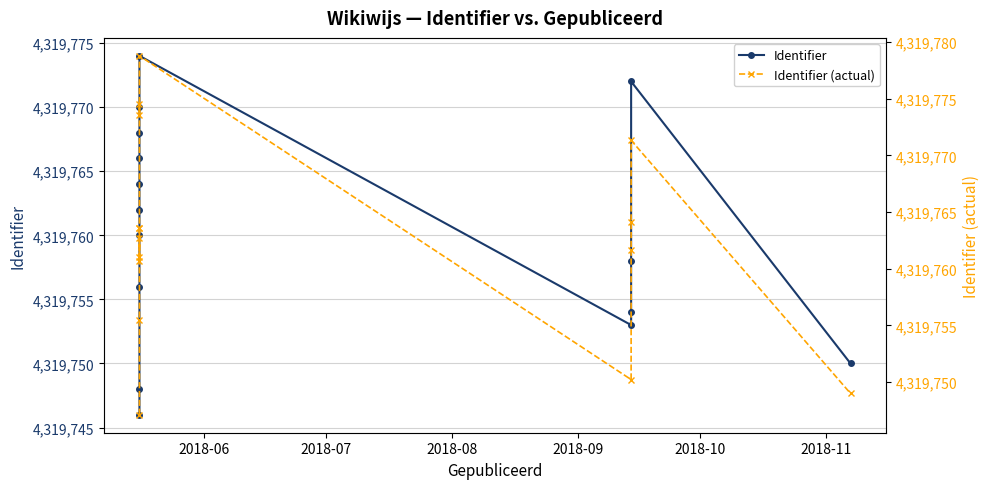

Reading right to left, extract all data points from this chart.

Identifier: 4319750.0	4319772.0	4319758.0	4319754.0	4319753.0	4319774.0	4319770.0	4319768.0	4319766.0	4319764.0	4319762.0	4319760.0	4319756.0	4319748.0	4319746.0
Identifier (actual): 4319749.0	4319771.3	4319764.2	4319761.7	4319750.2	4319778.8	4319773.6	4319774.5	4319763.6	4319762.7	4319760.7	4319763.6	4319761.1	4319755.5	4319747.1